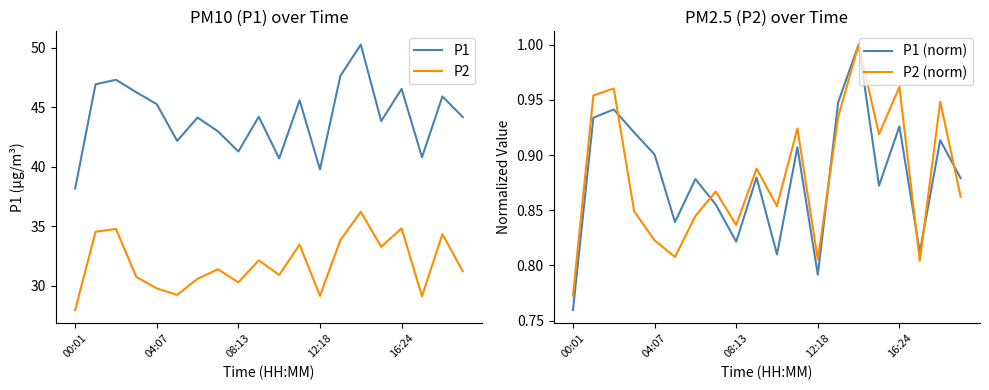

At 9, list the series in order from largest to smallest.

P1, P2, P2 (norm), P1 (norm)